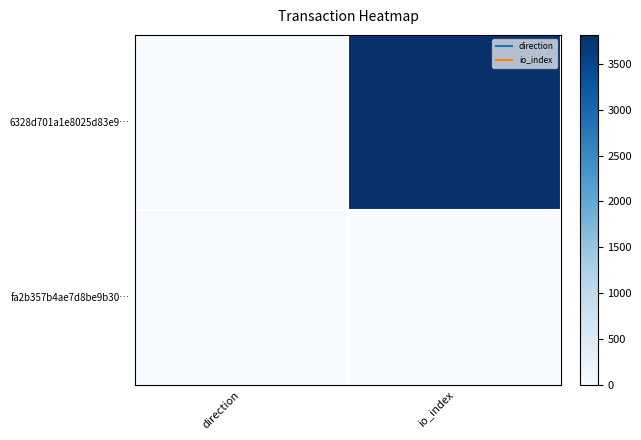

Between direction and io_index, which is larger?

io_index